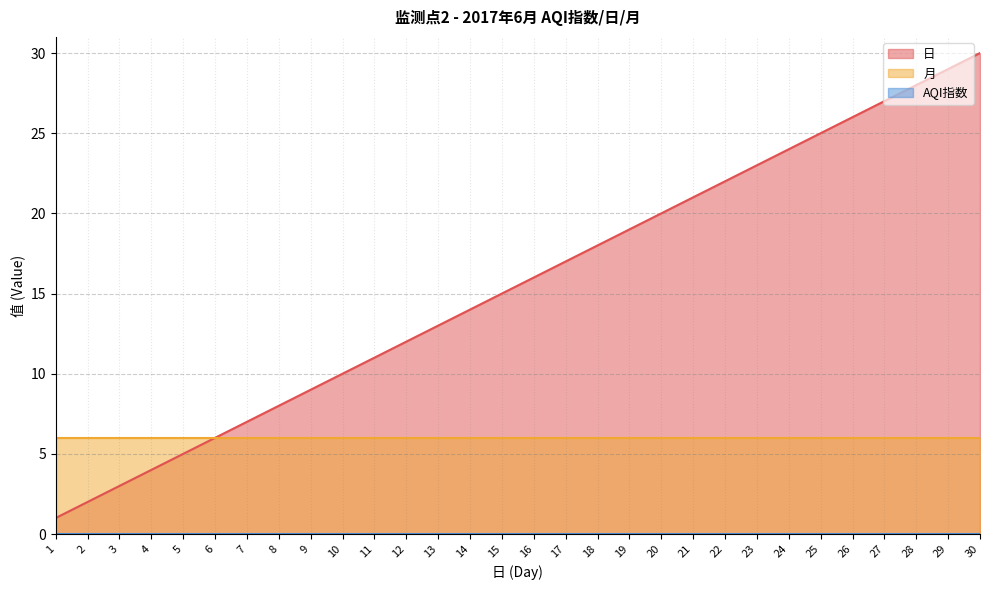

True or false: 月 has more than 1 interior local peaks.

False